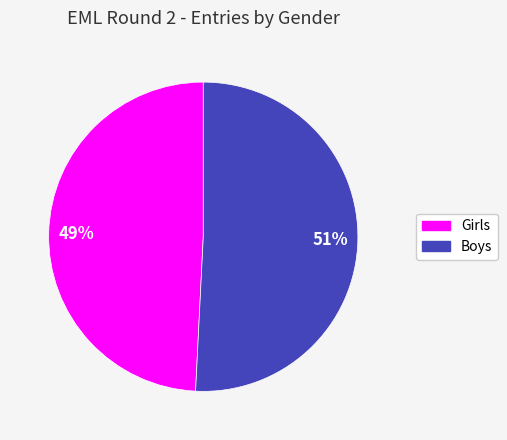

Count the number of slices in the pie.

2